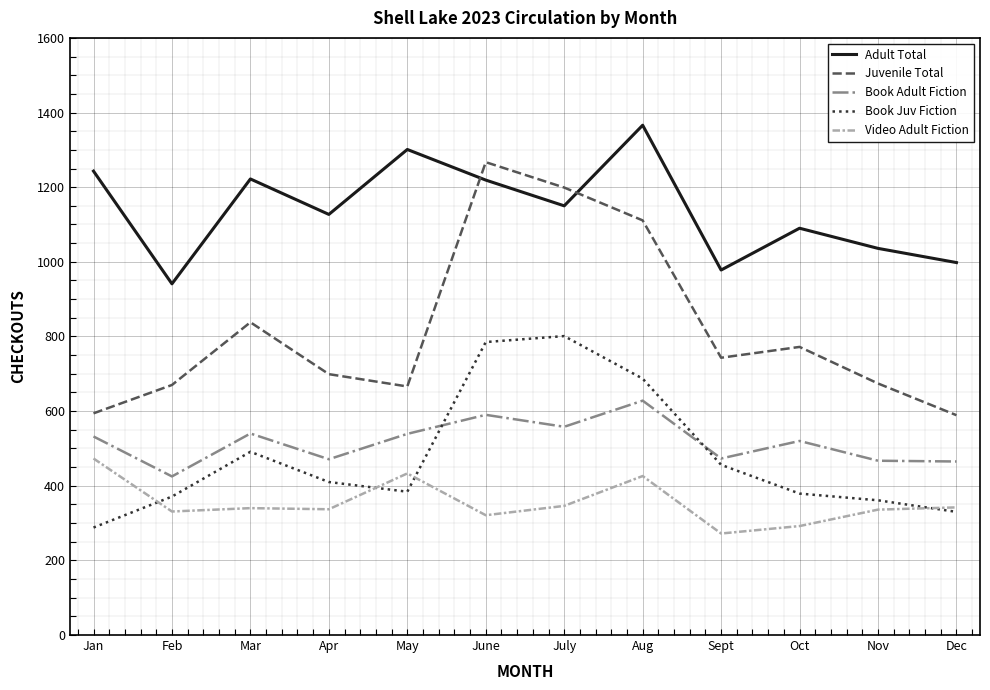

Rank the series at Aug from lowest to highest value.

Video Adult Fiction, Book Adult Fiction, Book Juv Fiction, Juvenile Total, Adult Total